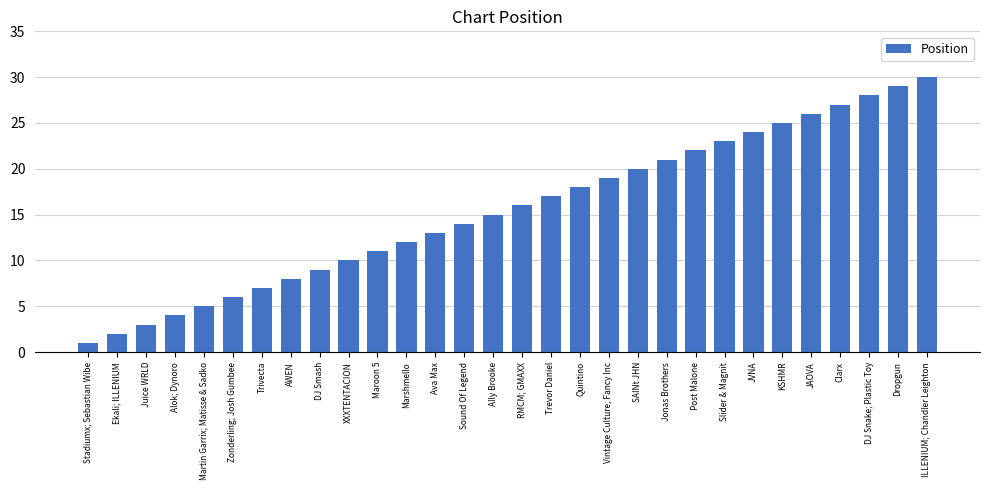

What is the change in value from Martin Garrix; Matisse & Sadko to JVNA?

+19